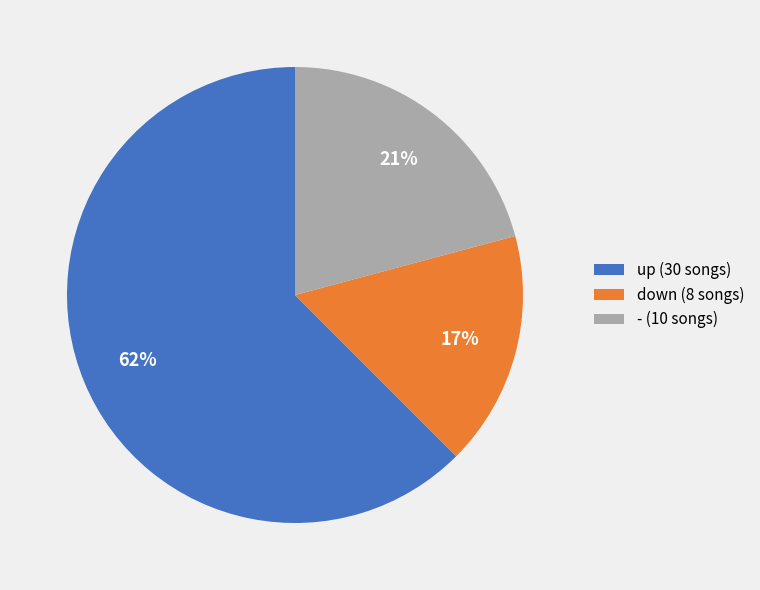

Which has a higher value, - or up?

up